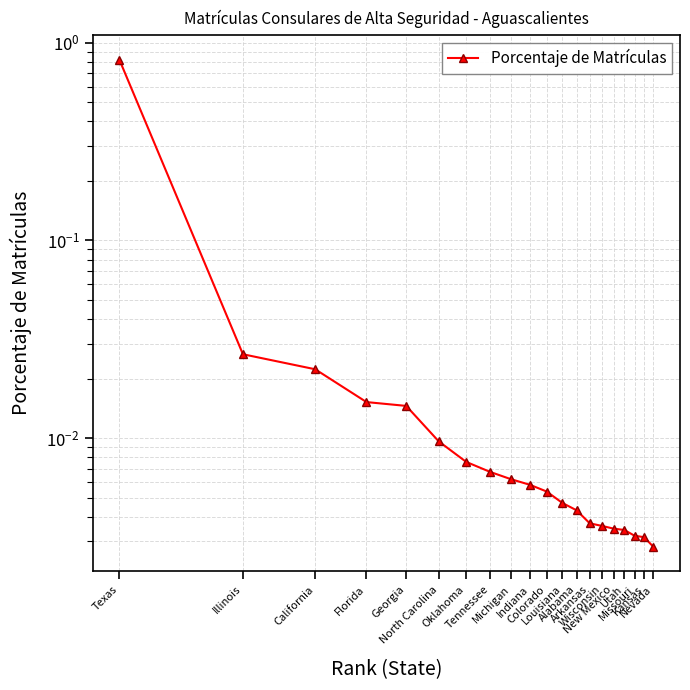

How many lines are shown in the chart?

1